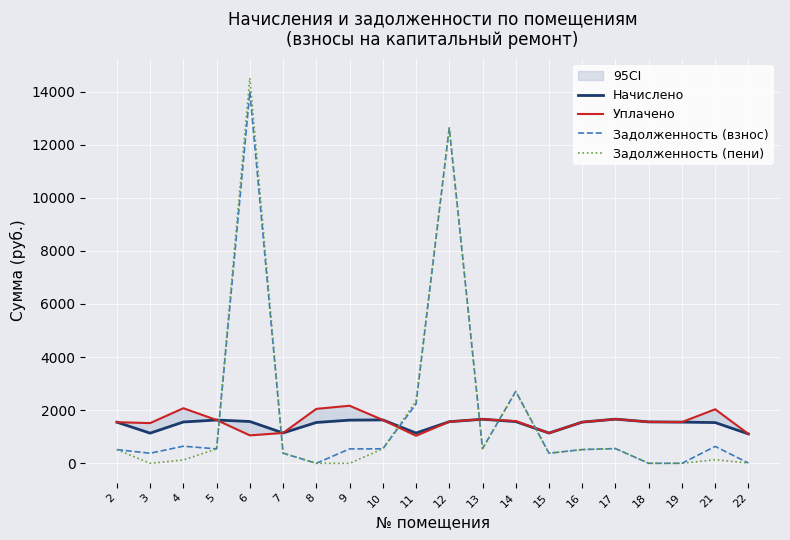

Rank the series by their average value, from lowest to highest.

Начислено, Уплачено, Задолженность (пени), Задолженность (взнос)